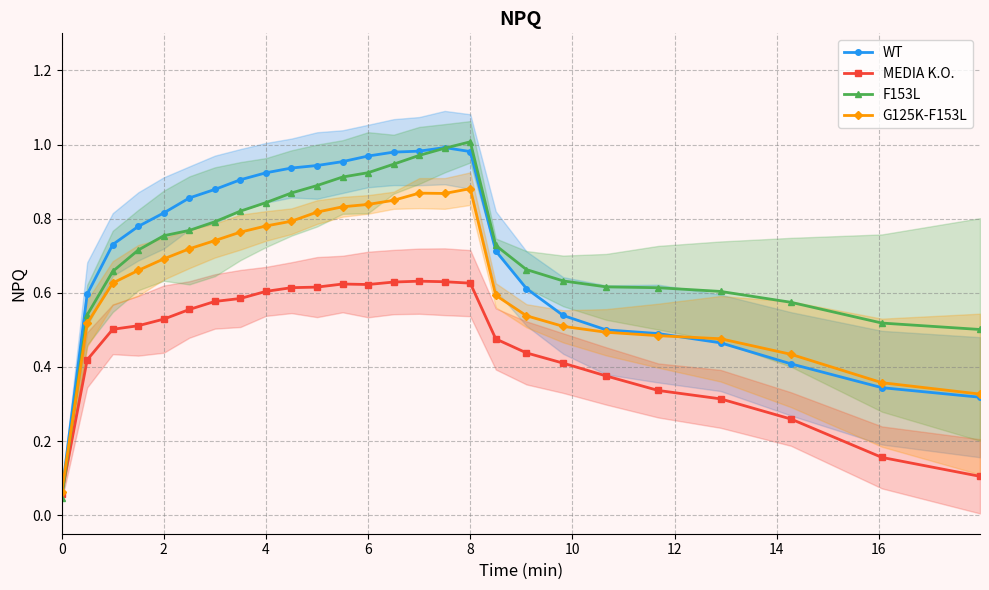

Rank the series by their maximum value, from lowest to highest.

MEDIA K.O., G125K-F153L, WT, F153L